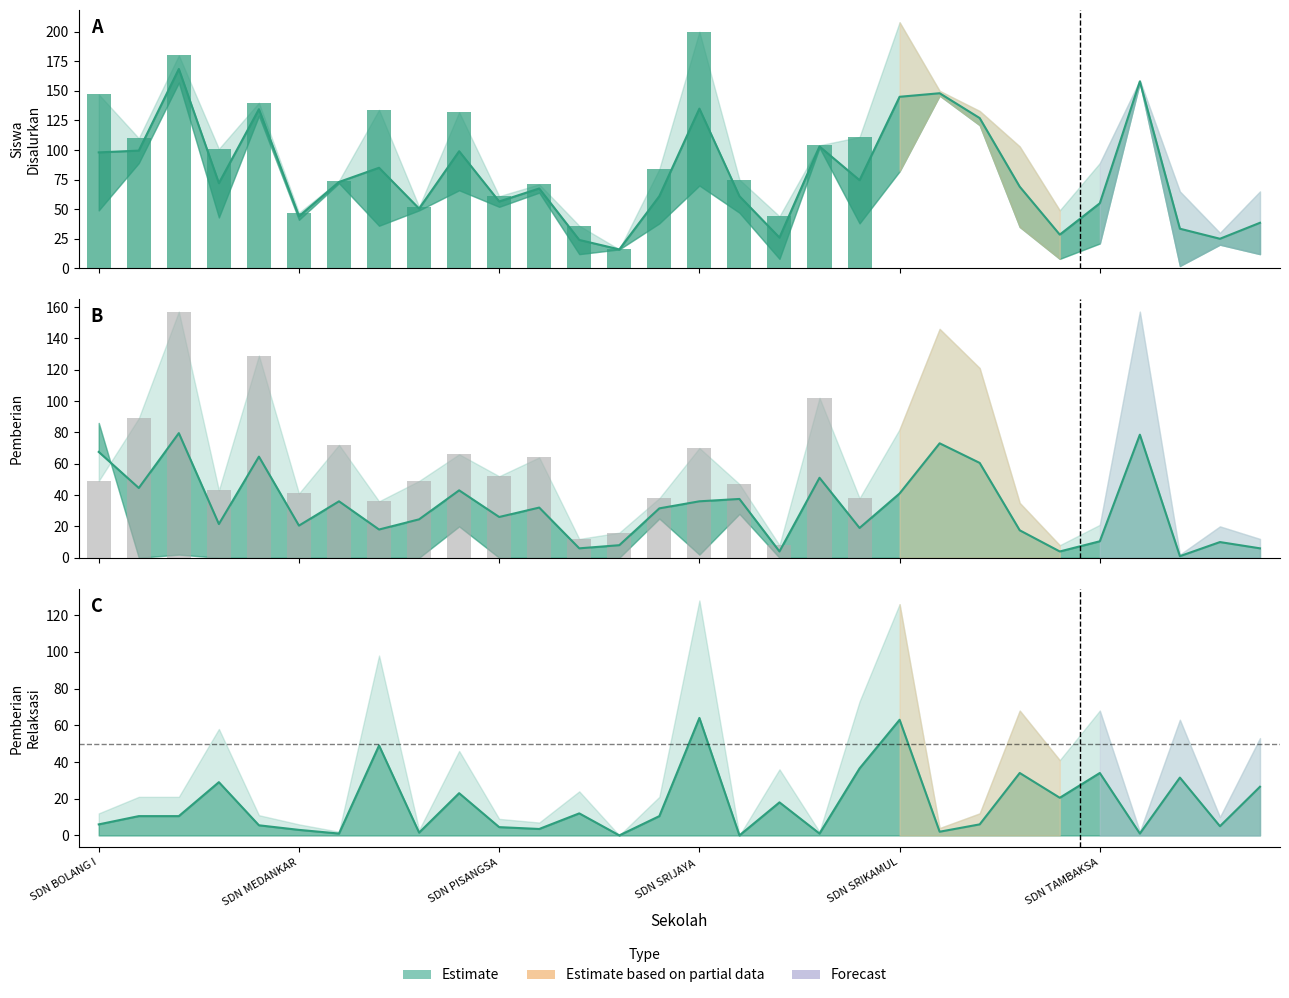

What is the label of the 15th bar from the left?

SDN SABAJAYA III